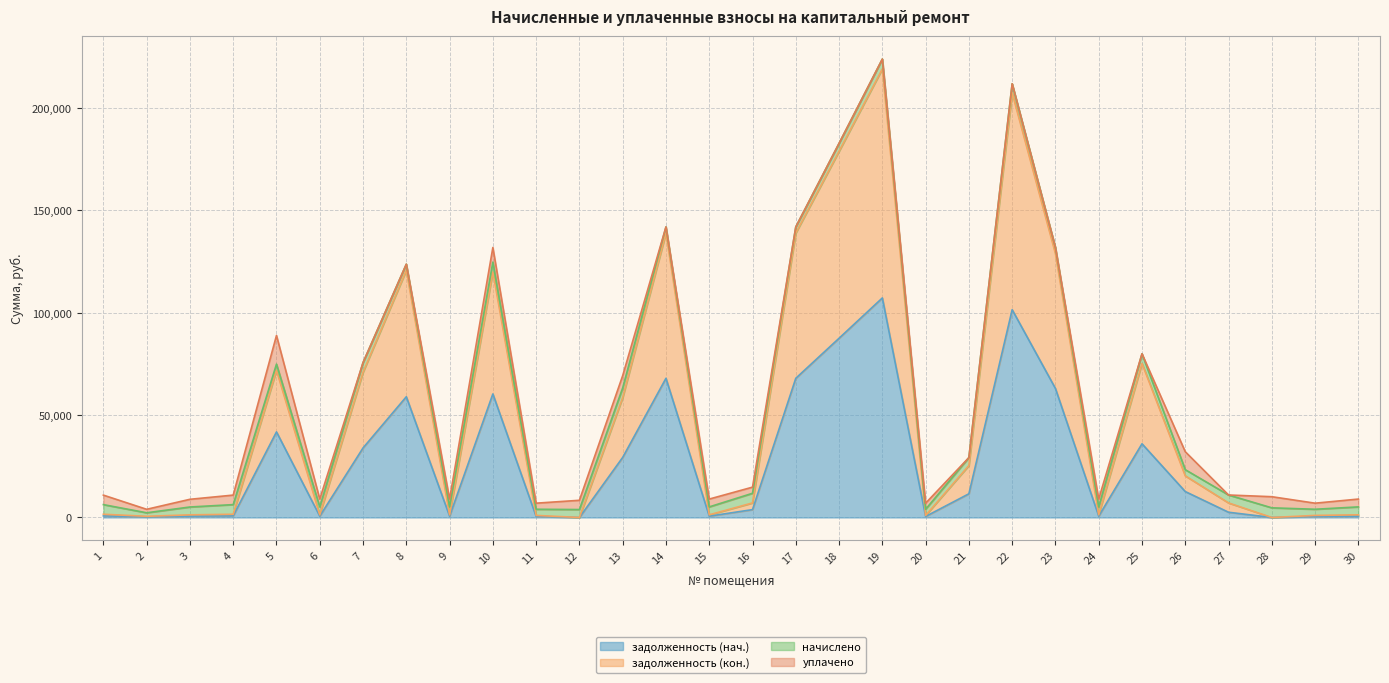

Which series has the widest spread of values?

задолженность (кон.)